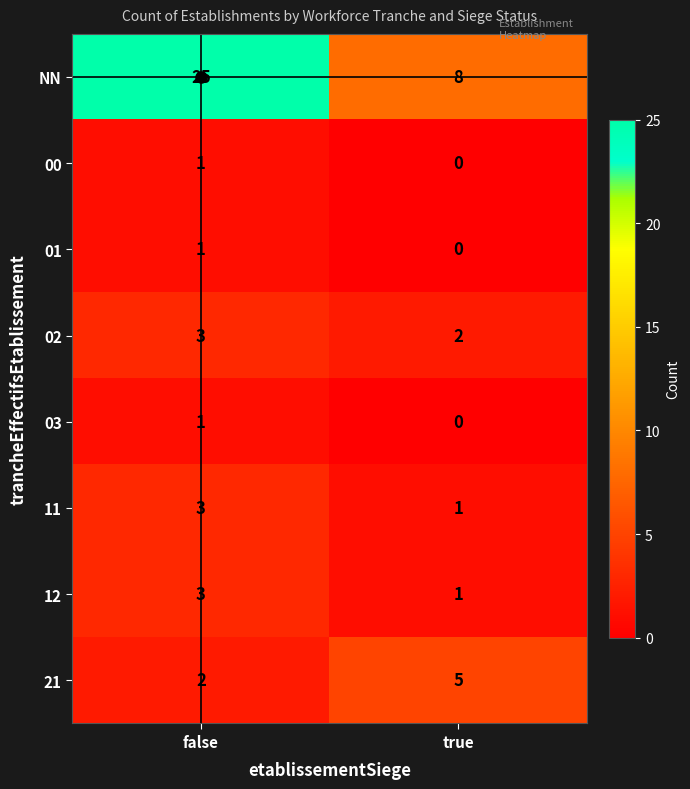

What is the difference between the highest and lowest values at true?

8